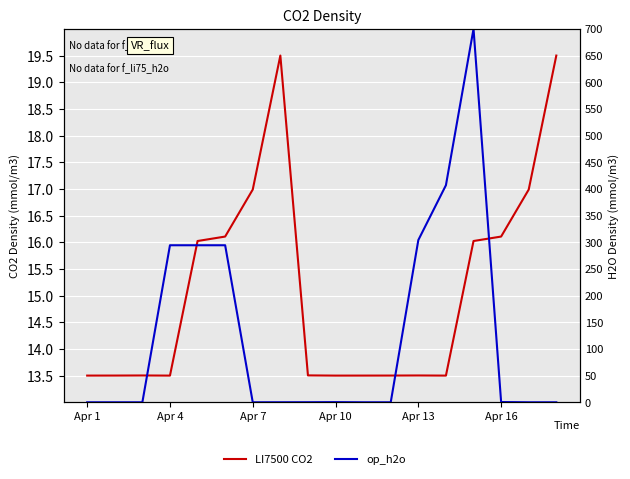

What is the difference between the second highest and second lowest values in the op_h2o series?

406.9